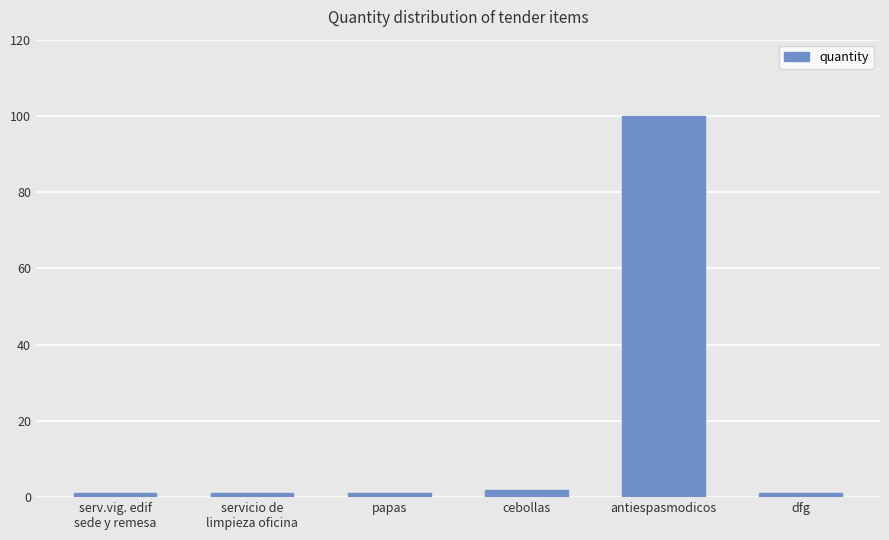

What is the smallest value displayed?

1